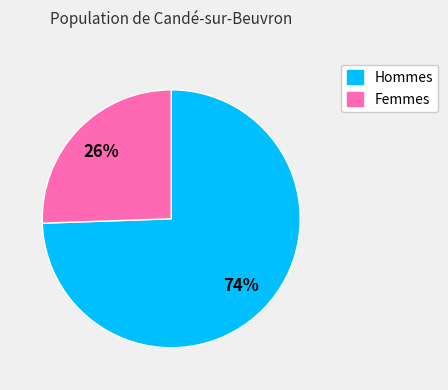

Does any single category account for the majority?

Yes